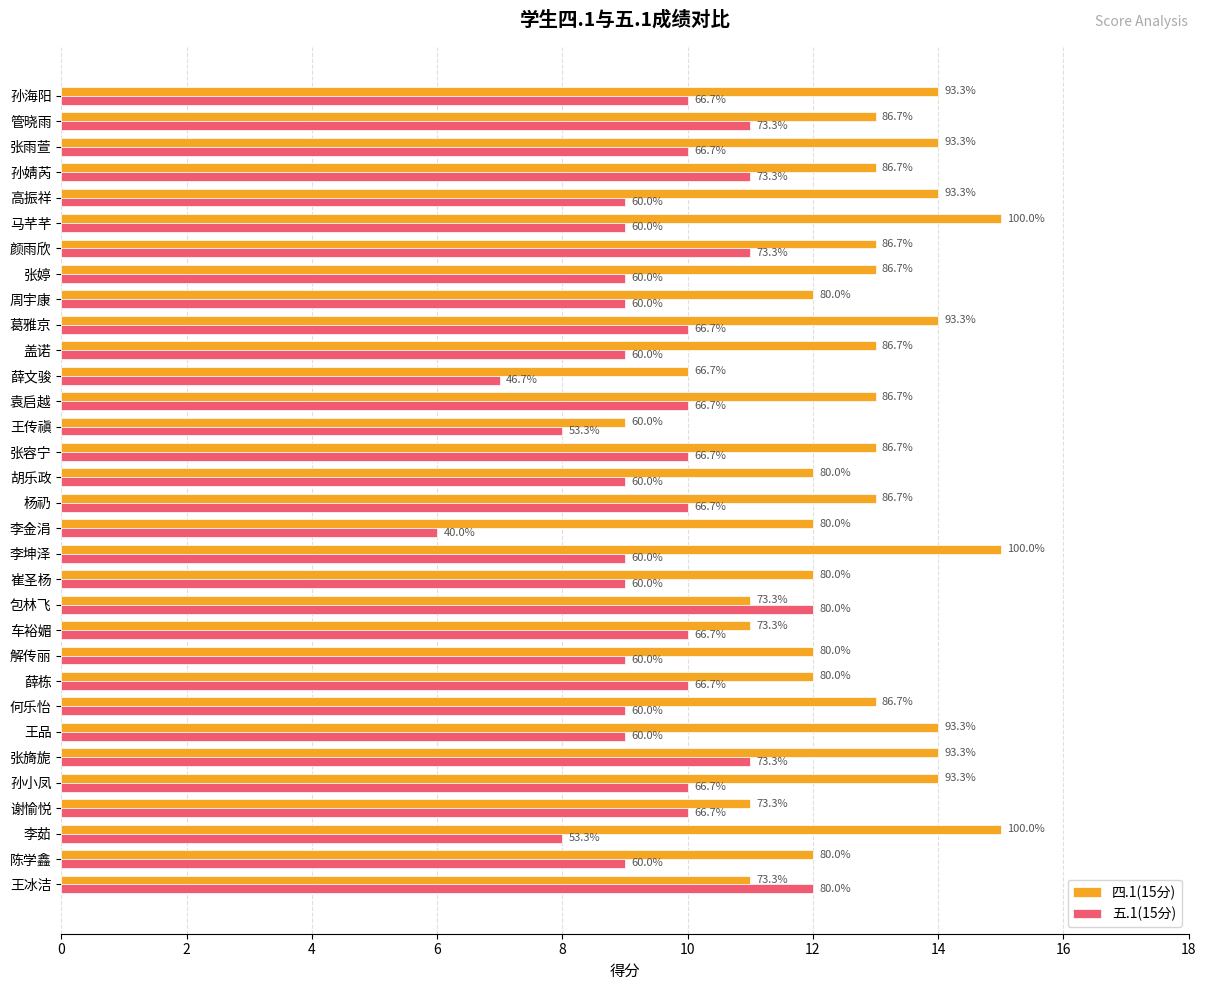

What are all the series names shown in the legend?

四.1(15分), 五.1(15分)